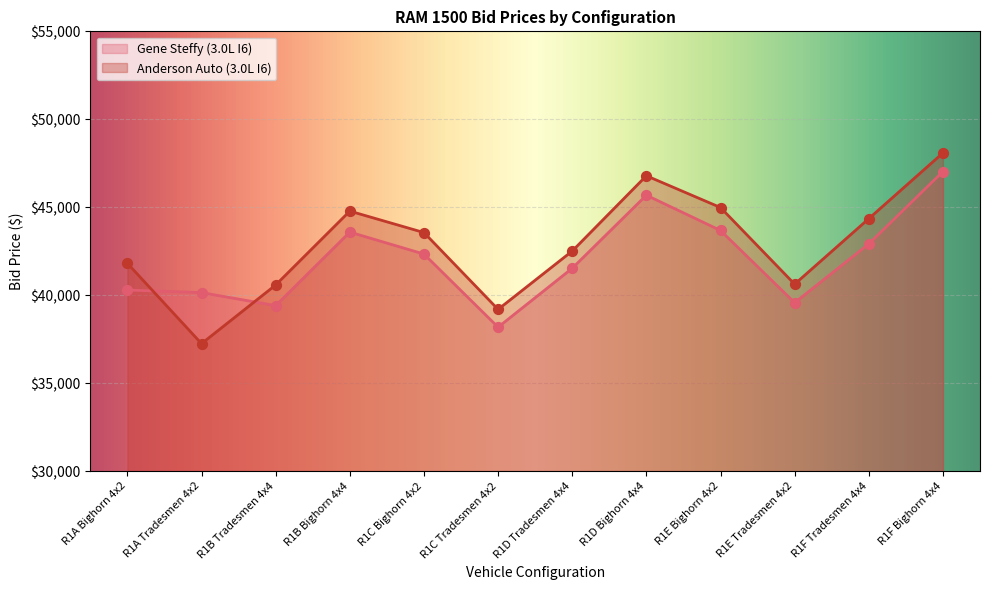

Which series reaches the maximum Y coordinate?

Anderson Auto (3.0L I6)